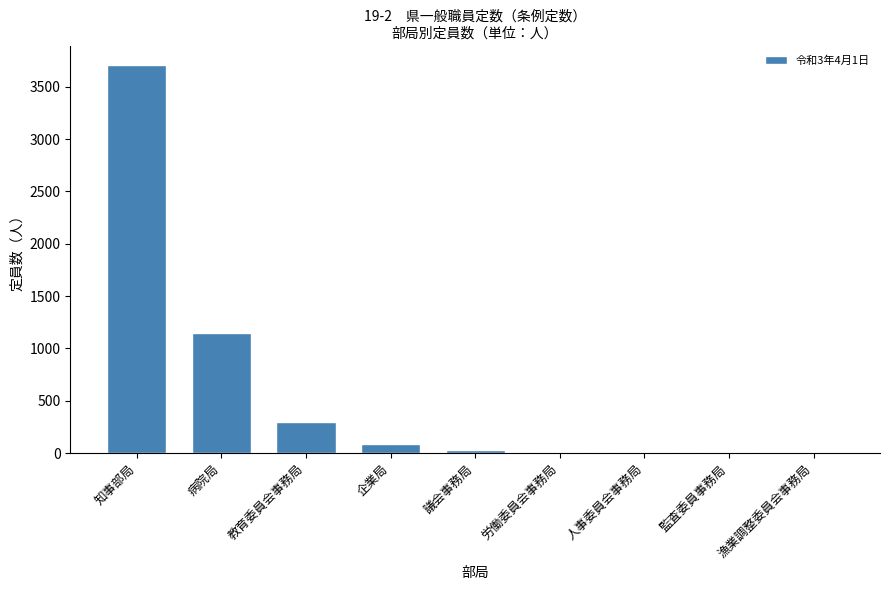

Which category has the highest value across all series?

知事部局